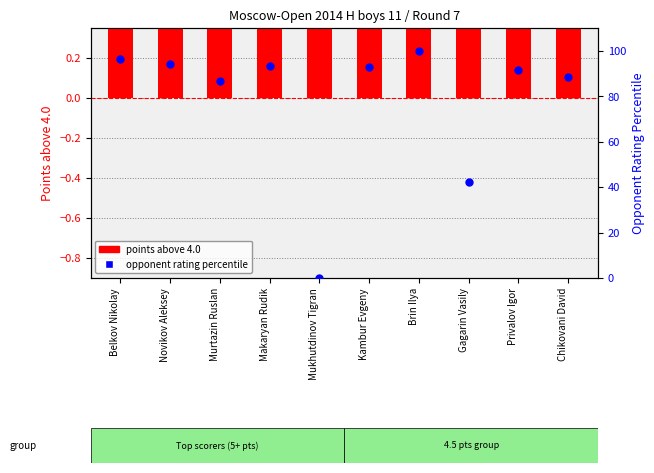

At which category is the sum across all series the highest?

Brin Ilya